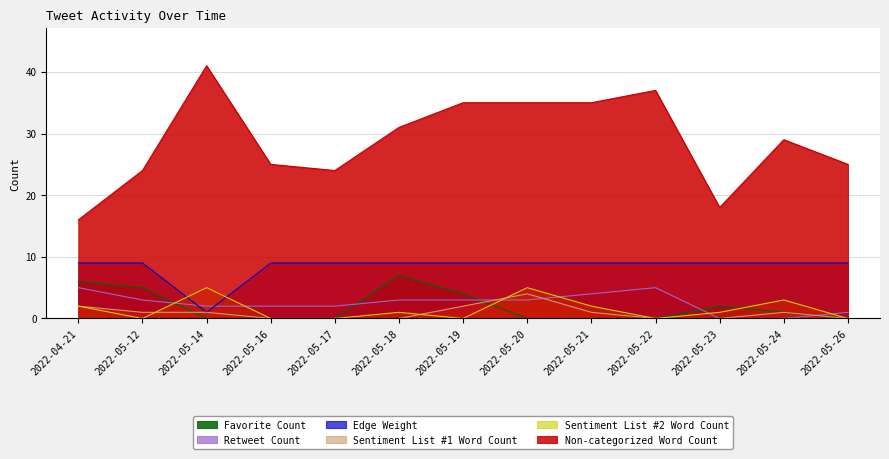

How many positive values does the Favorite Count series have?

6